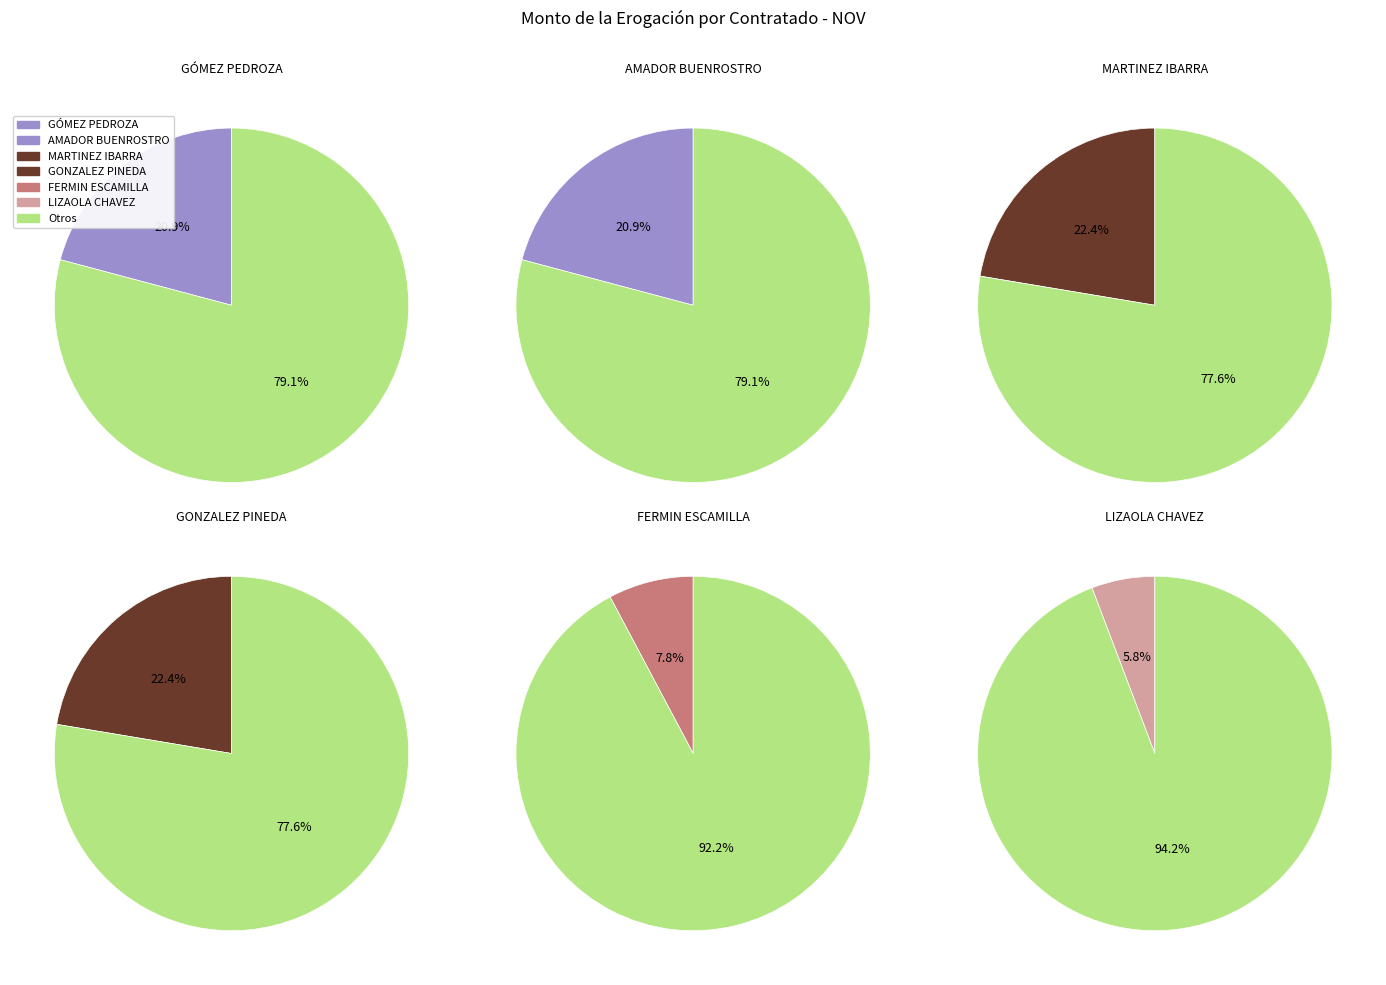

Is it true that GÓMEZ PEDROZA MA TRINIDAD is 8% of the pie?

False